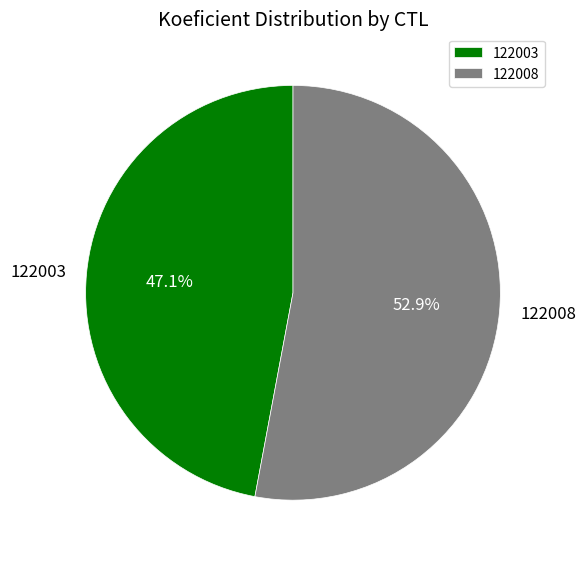

Combined, what portion of the pie is 122008 and 122003?

100.0%